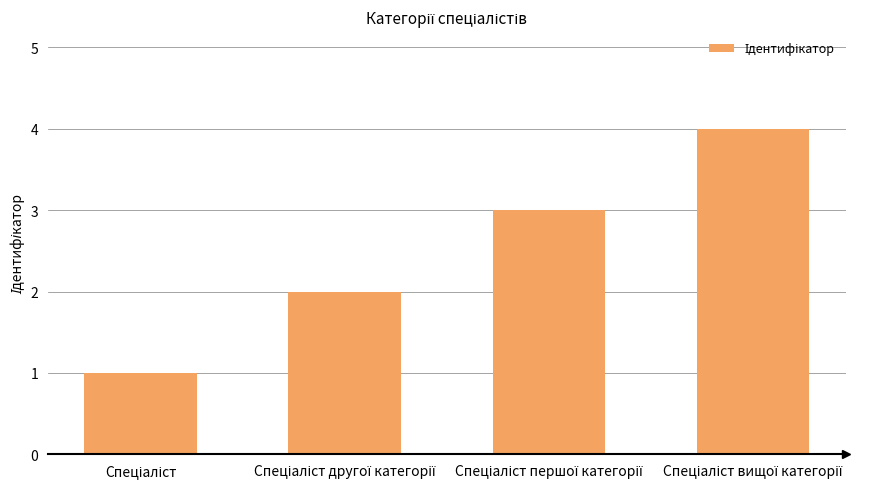

What is the greatest value displayed?

4